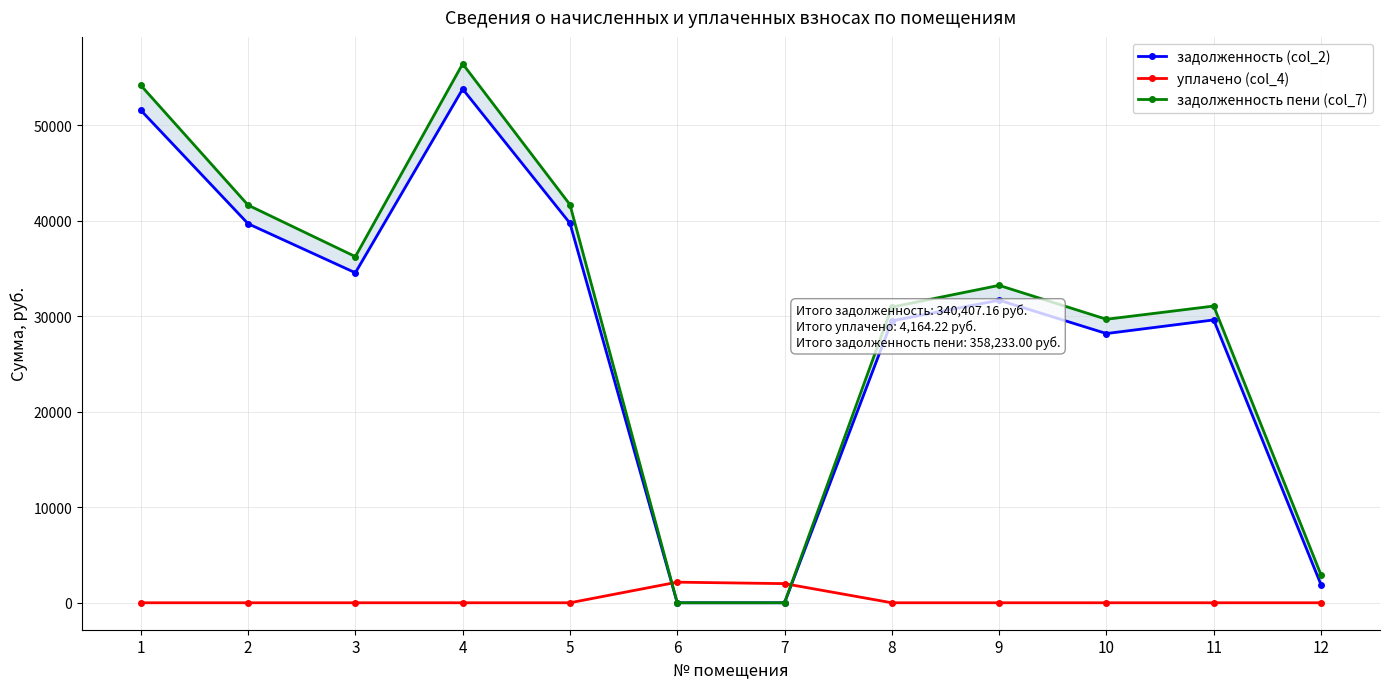

How many lines are shown in the chart?

3